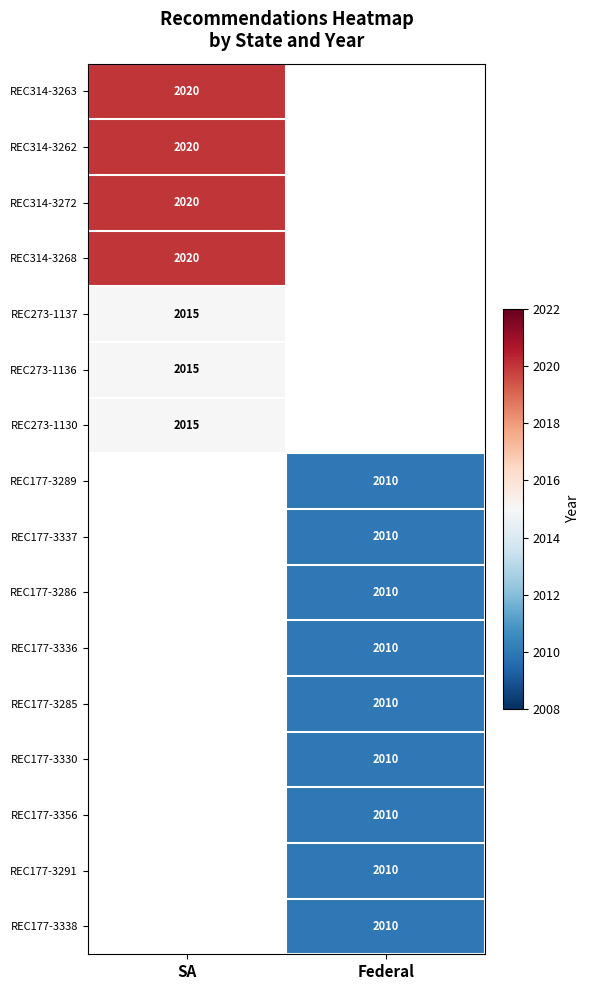

True or false: REC177-3286 has a value of 2010 at Federal.

True